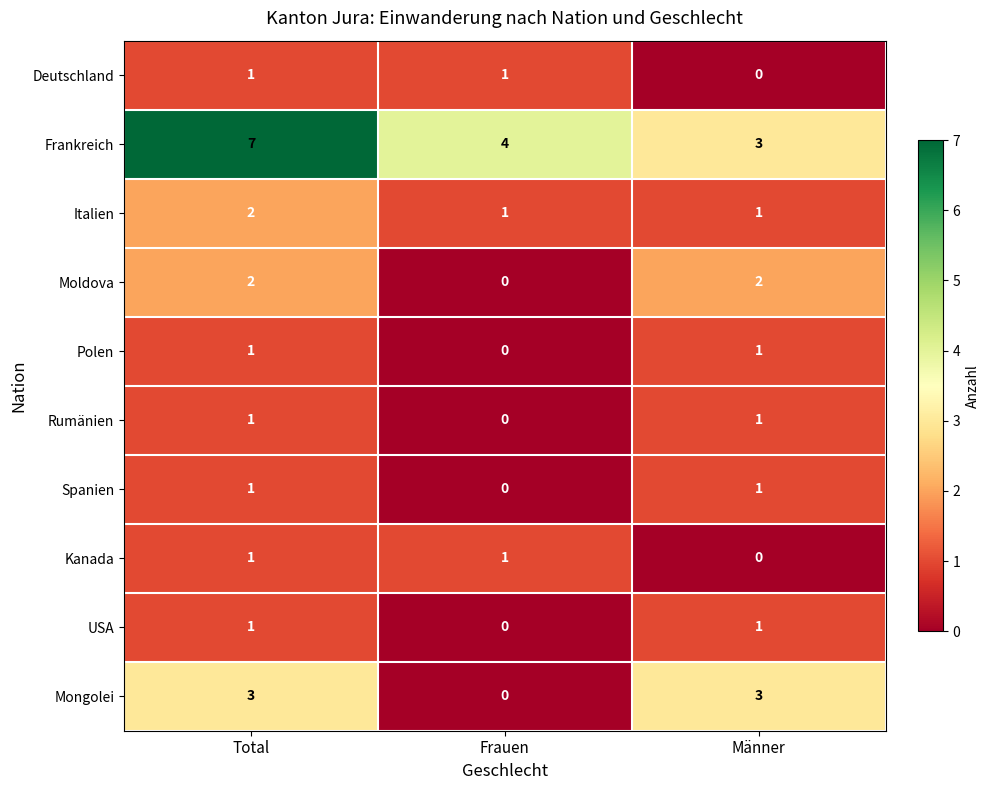

At which category is the sum across all series the highest?

Total